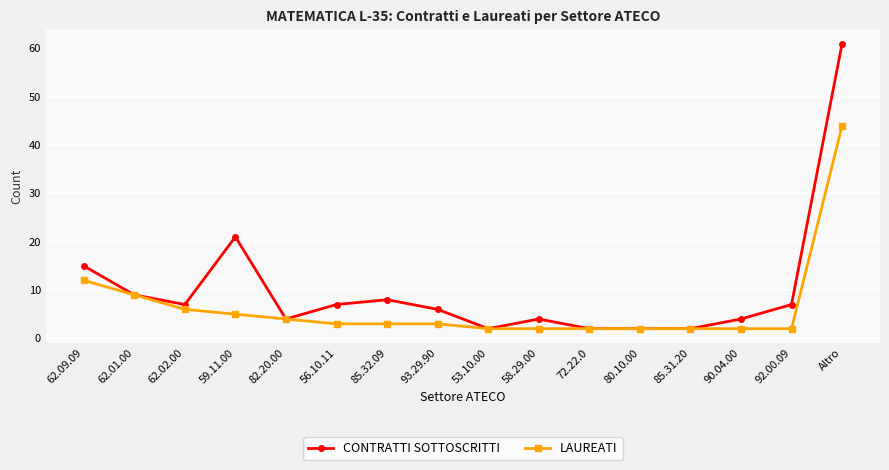

What is the average value of the CONTRATTI SOTTOSCRITTI series?

10